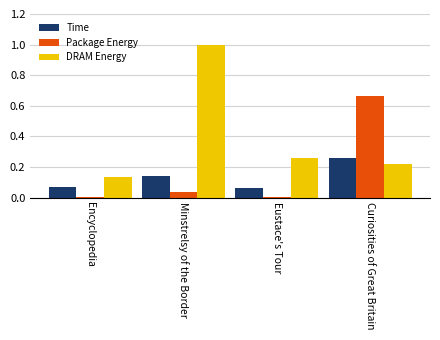

The value of DRAM Energy at Minstrelsy of the Border is 1.0. True or false?

True